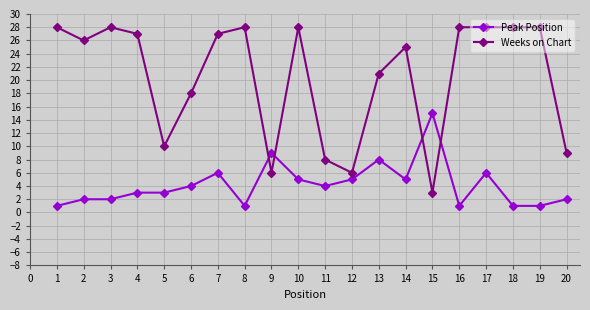

At which category is the sum across all series the highest?

17